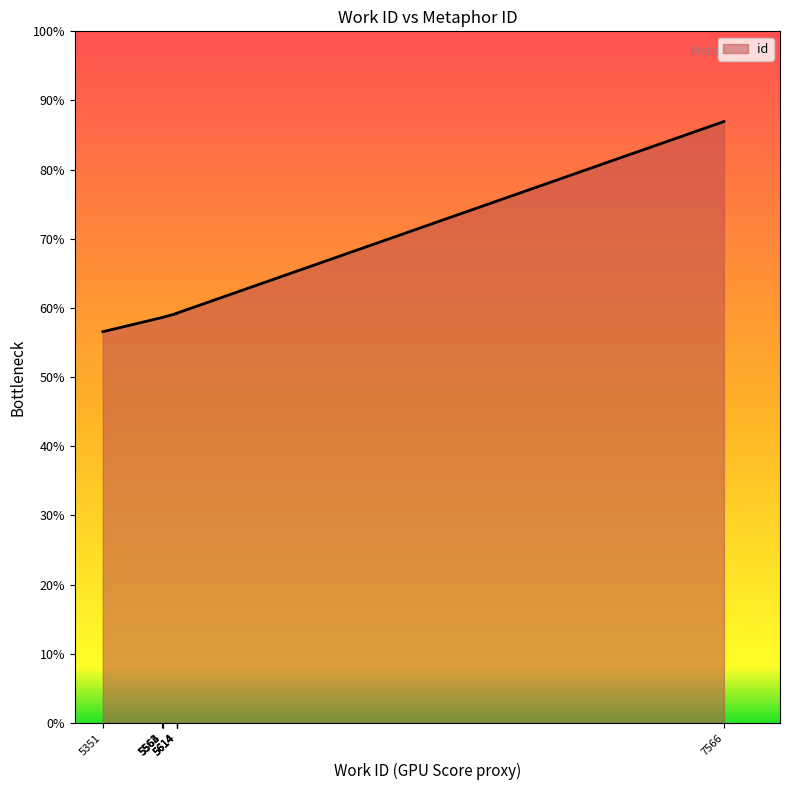

List the labels in order of value, largest first.

7566, 5614, 5614, 5614, 5614, 5614, 5565, 5564, 5562, 5351